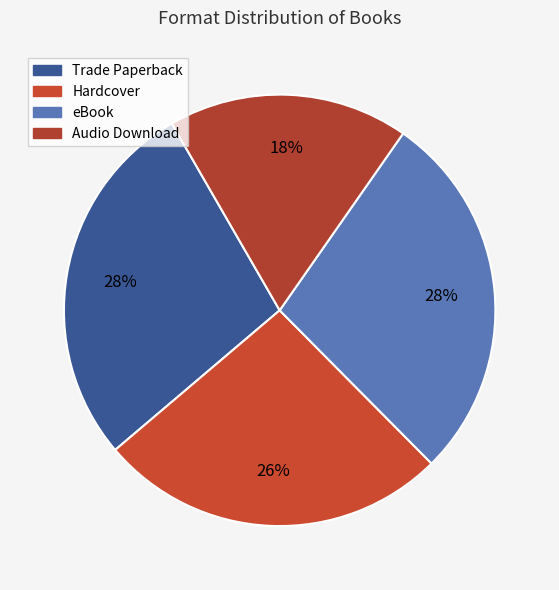

What percentage is the Hardcover slice, to the nearest percent?

26%